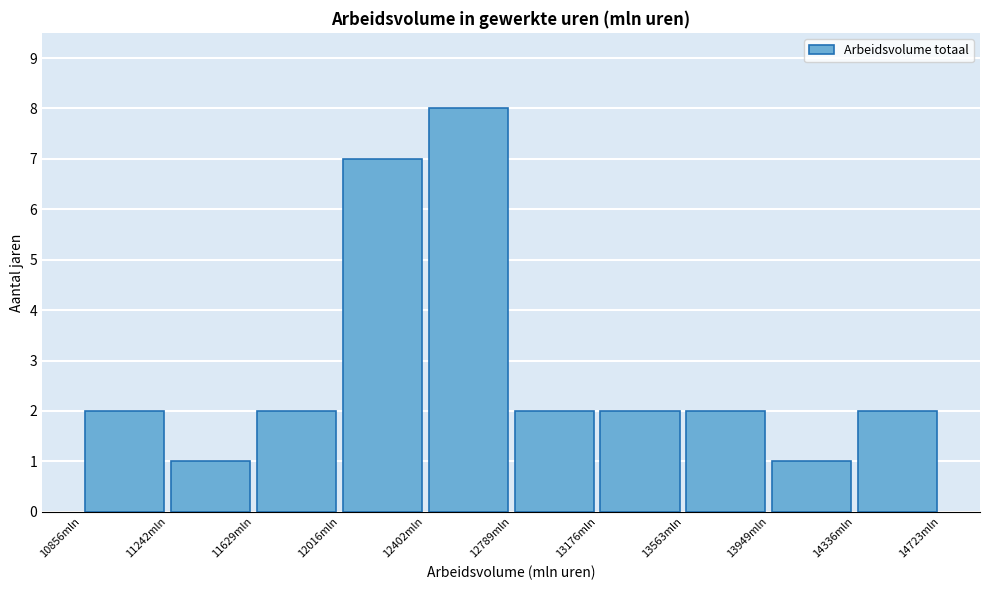

Which range on the x-axis has the tallest bar?

12400 to 12800